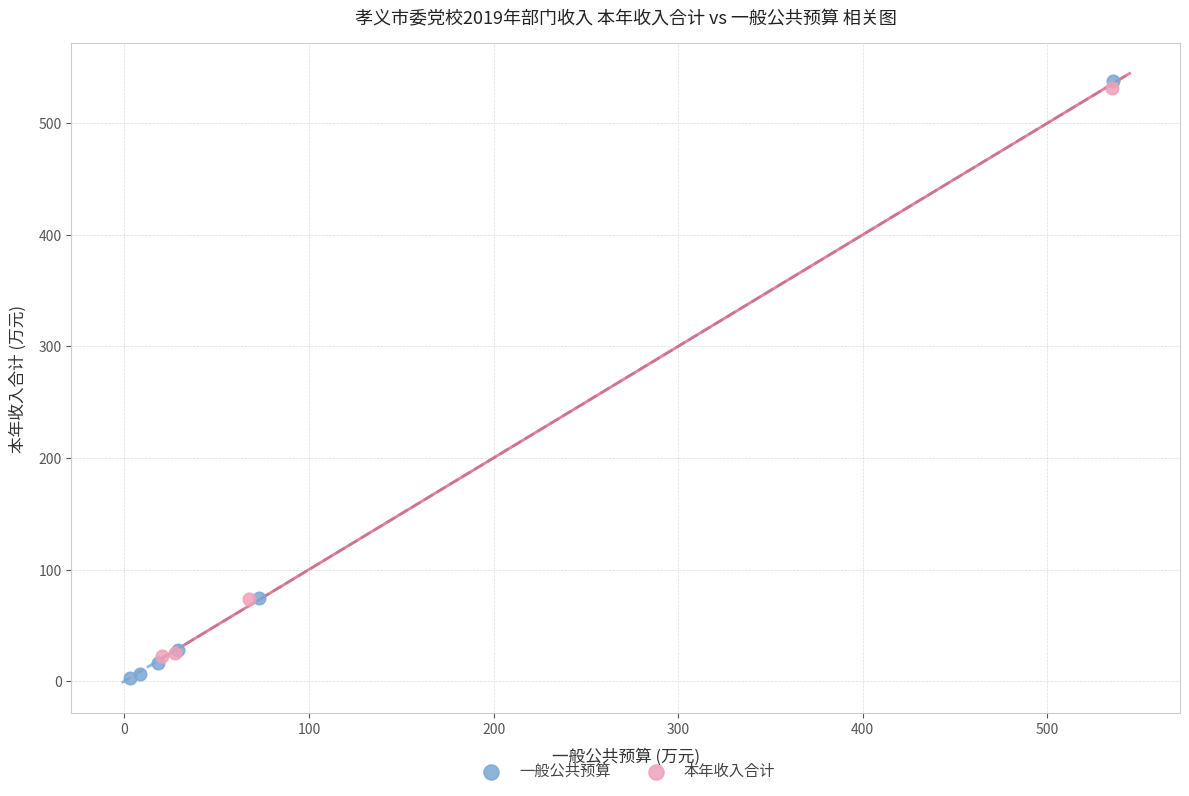

Which series has the widest spread of Y values?

一般公共预算